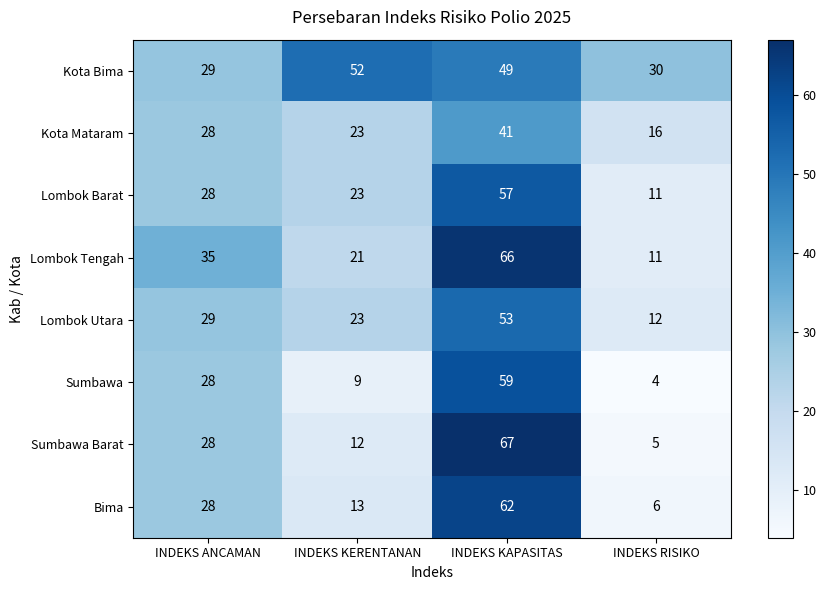

Where is Sumbawa Barat nearest to the value 36?

INDEKS ANCAMAN